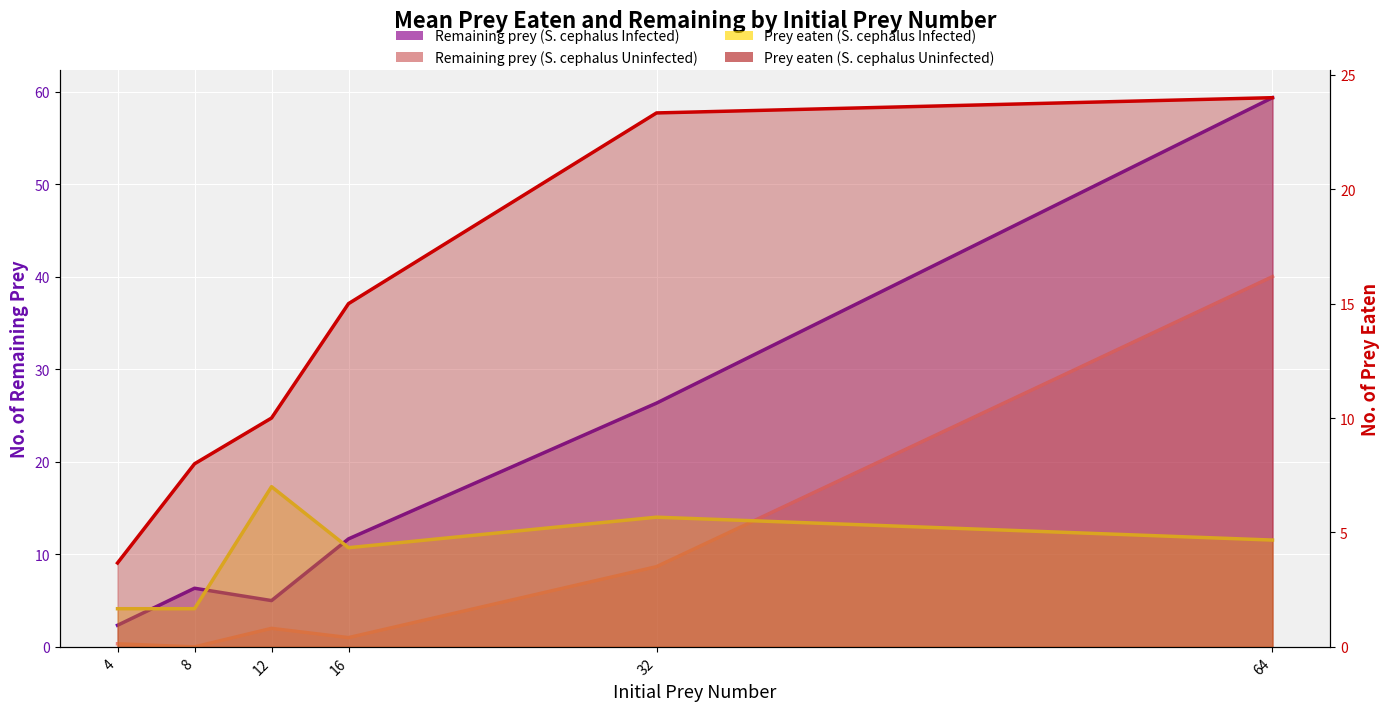

Which series ends up on top after the final intersection of Prey eaten (S. cephalus Infected) (line) and Remaining prey (S. cephalus Uninfected) (line)?

Remaining prey (S. cephalus Uninfected) (line)